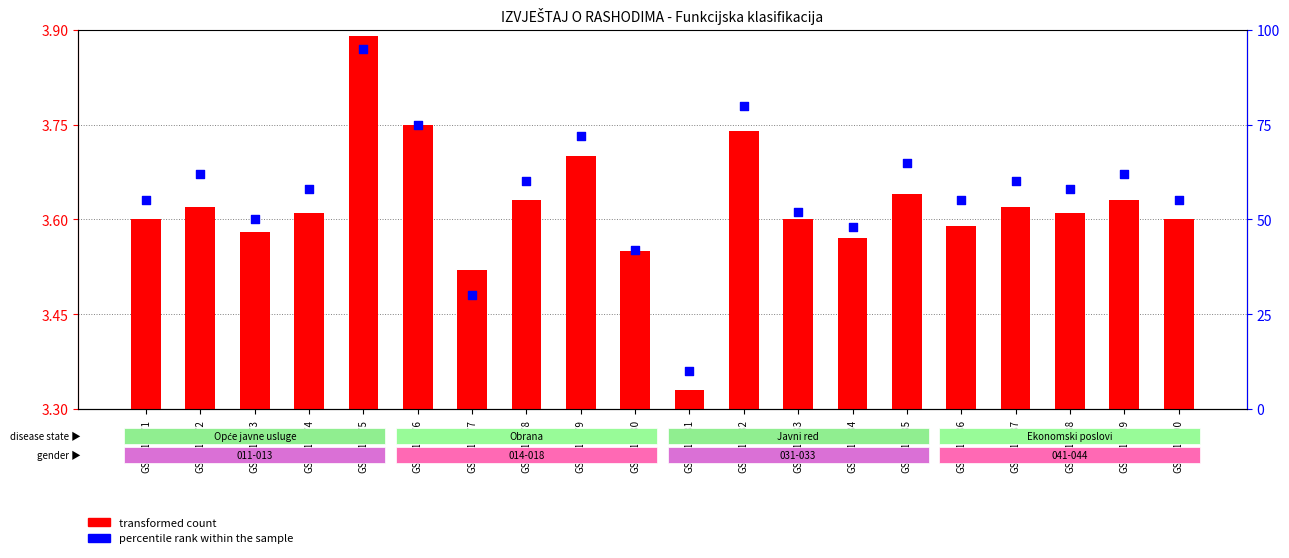

At how many categories does at least one series exceed 84?

1